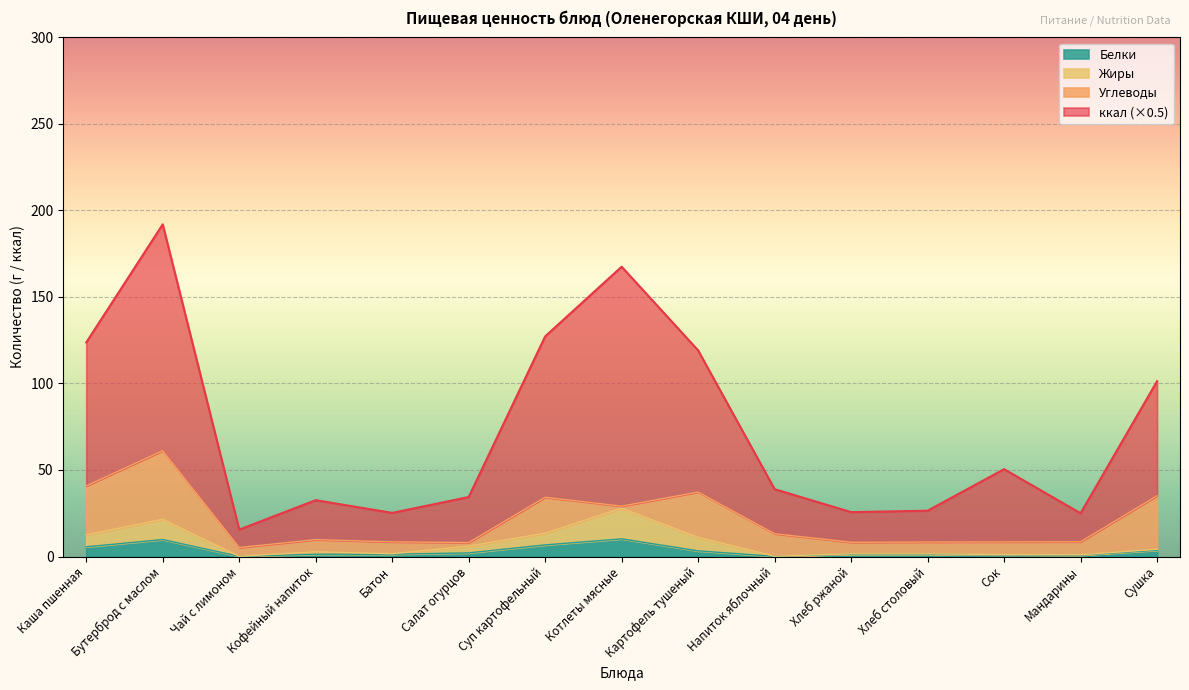

True or false: ккал and Белки cross at least once.

False